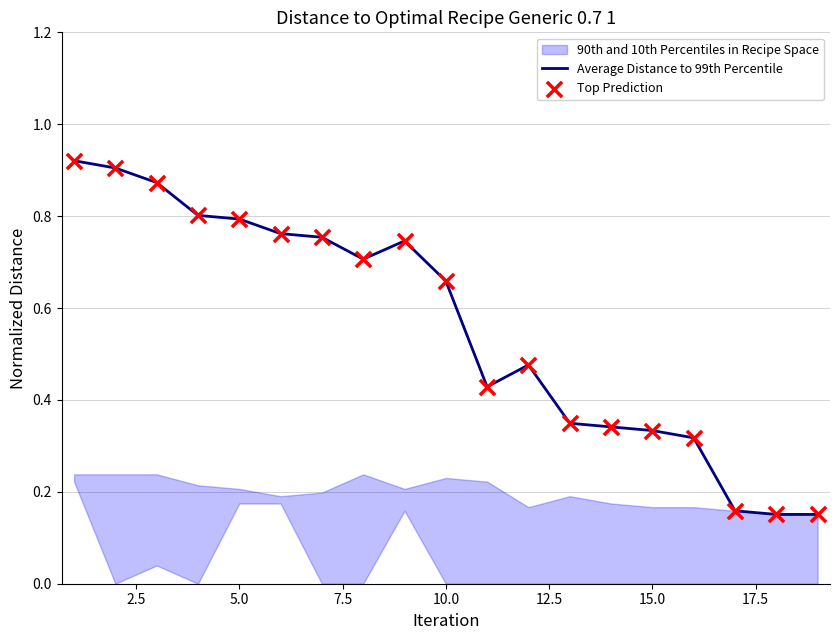

Is the value of Average Distance to 99th Percentile at 15 greater than the value of Top Prediction at 2.5?

No